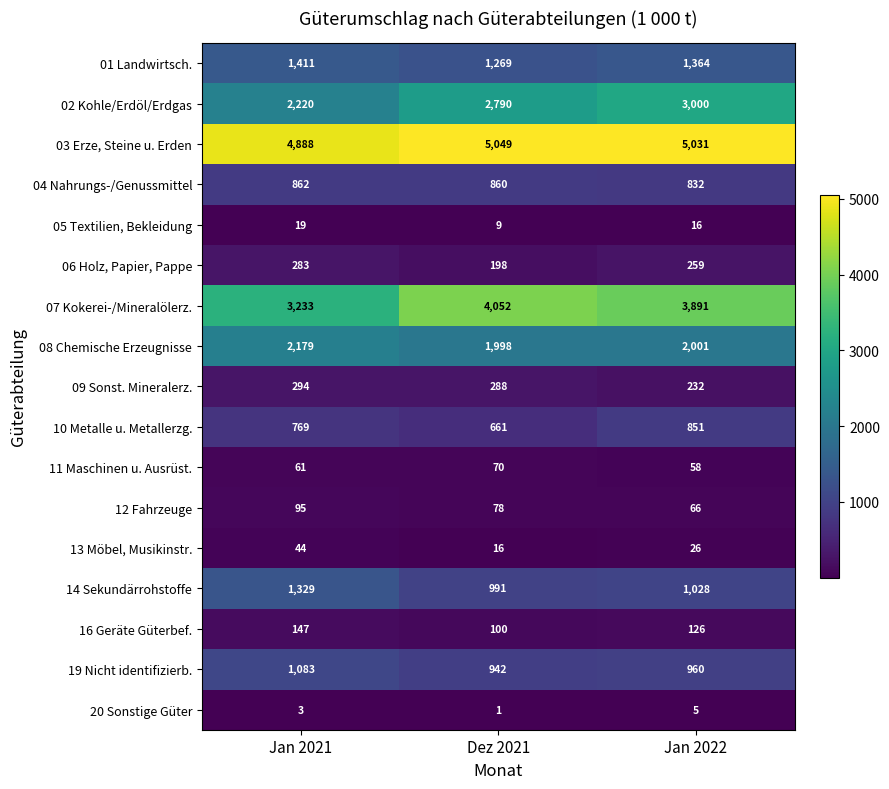

Between Dez 2021 and Jan 2022, which series saw the biggest shift?

02 Kohle/Erdöl/Erdgas